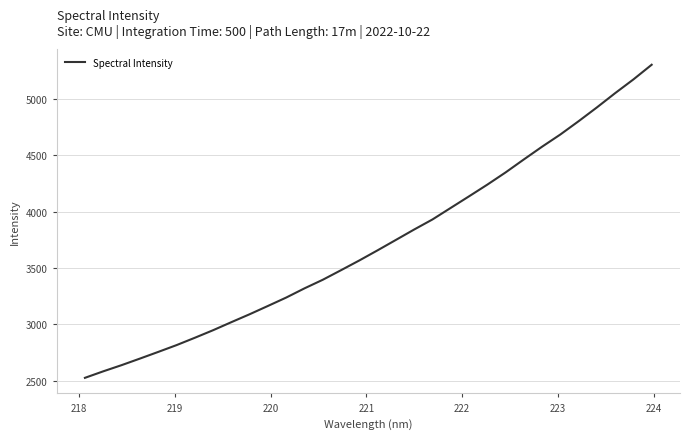

What is the greatest value displayed?

5301.6